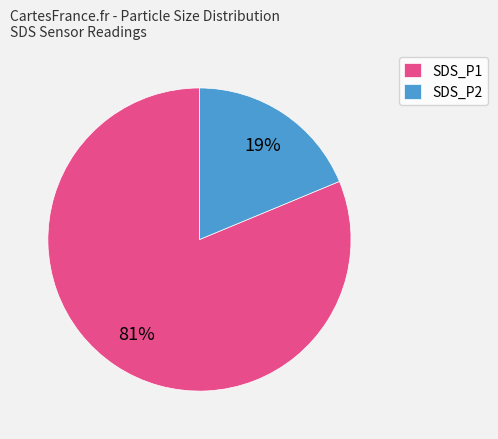

Is there any slice that represents more than half of the pie?

Yes